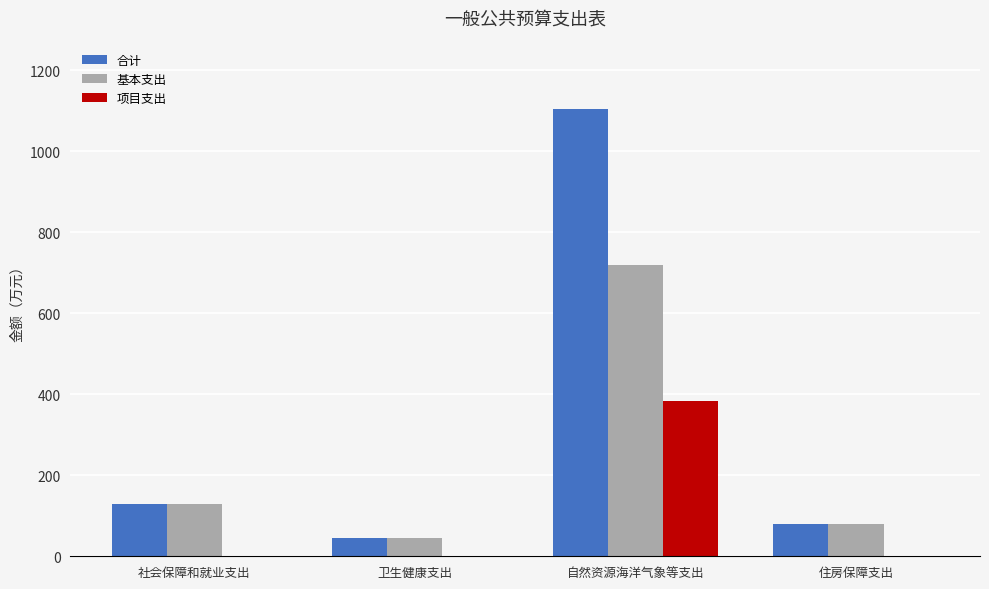

What is the sum of the 基本支出 values at 卫生健康支出 and 自然资源海洋气象等支出?

764.9